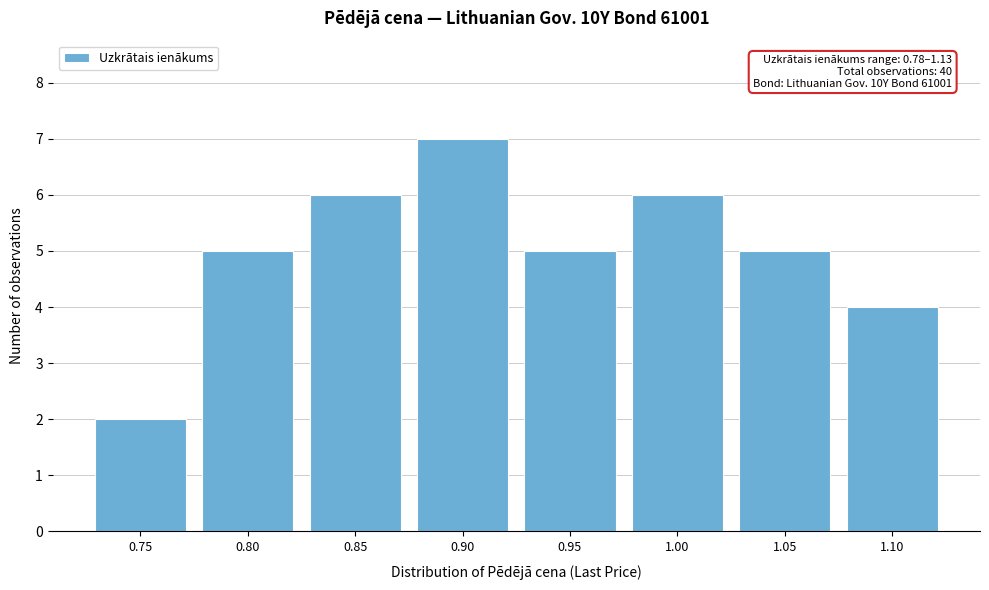

Reading left to right, what are all the values shown in this chart?

2	5	6	7	5	6	5	4